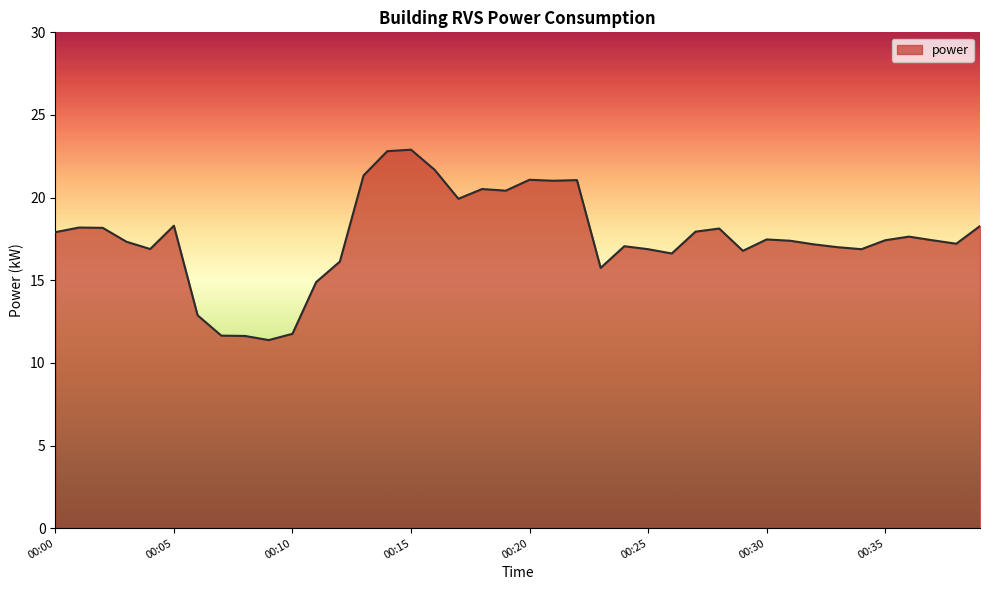

How many lines are shown in the chart?

1